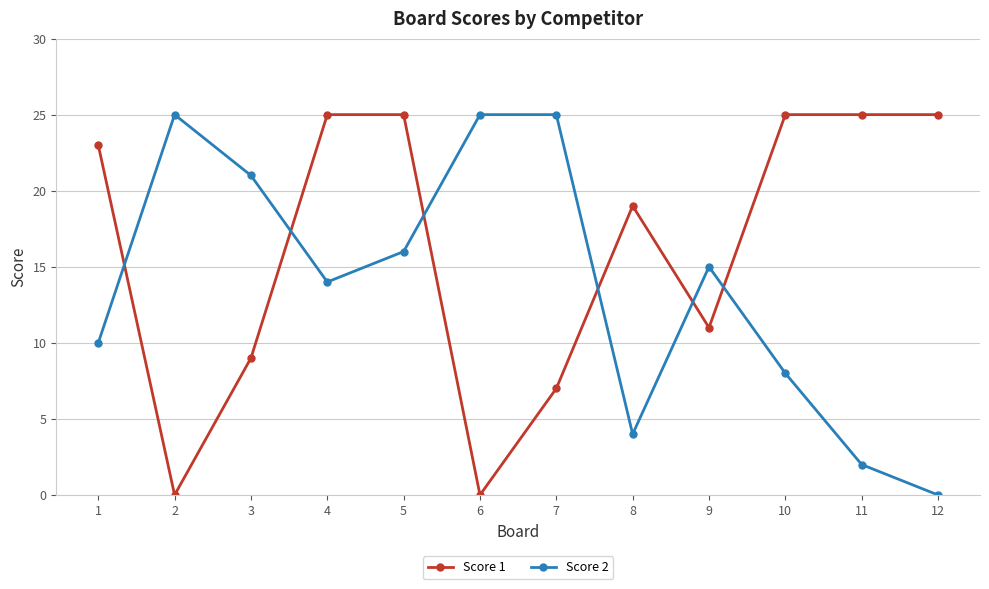

Where is Score 1 nearest to the value 12?

9